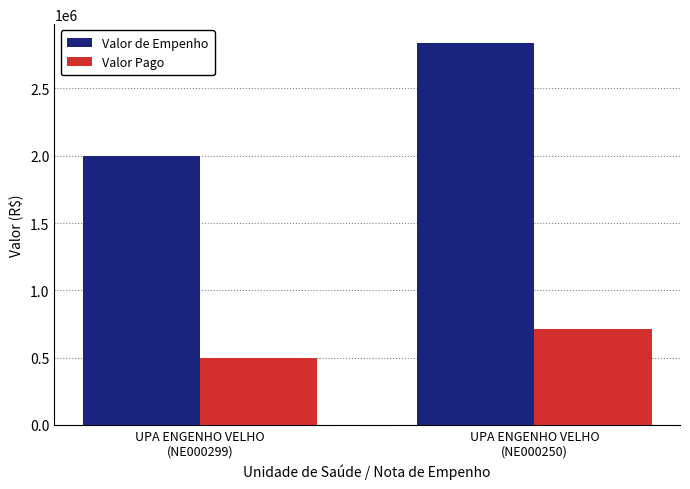

What is the total value across all series at UPA ENGENHO VELHO
(NE000299)?

2500000.0